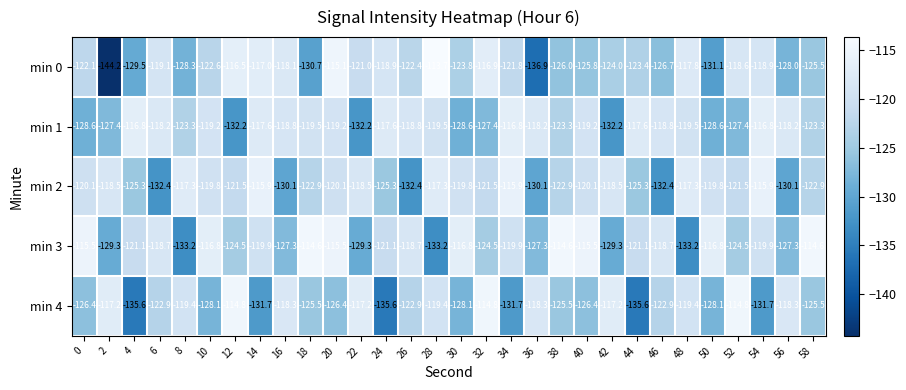

What is the maximum value shown in the chart?

-113.7